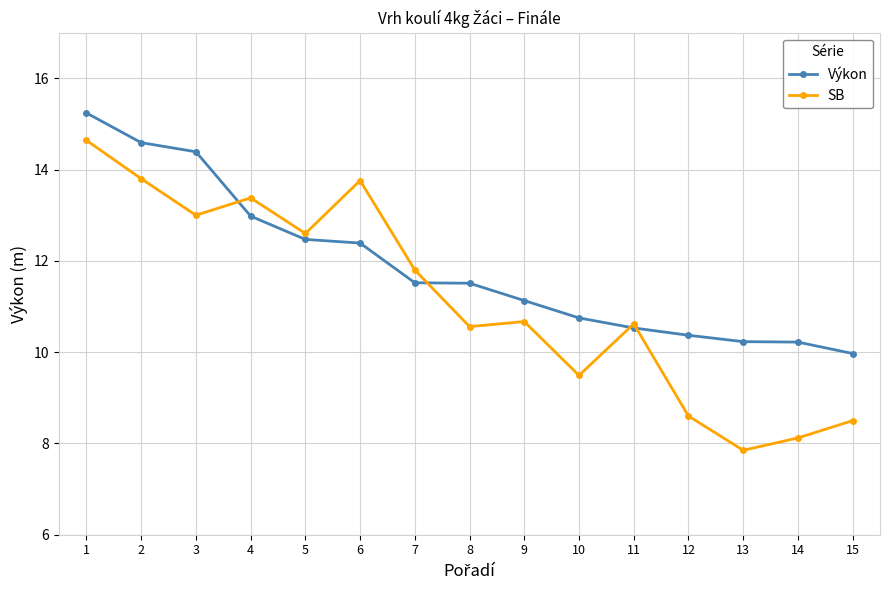

The SB series shows 3.3 at 8. True or false?

False